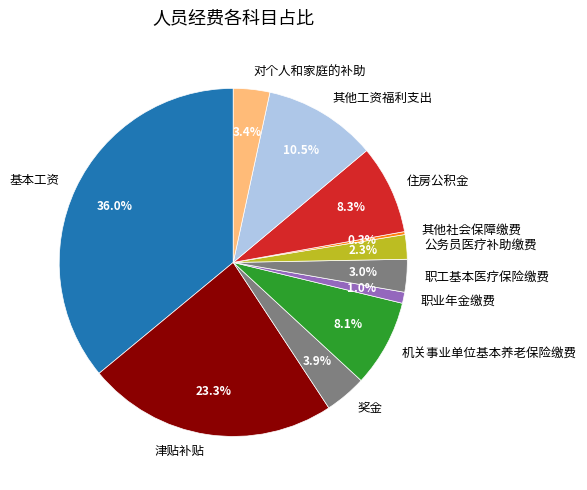

Combined, do 基本工资 and 对个人和家庭的补助 account for over 50%?

No